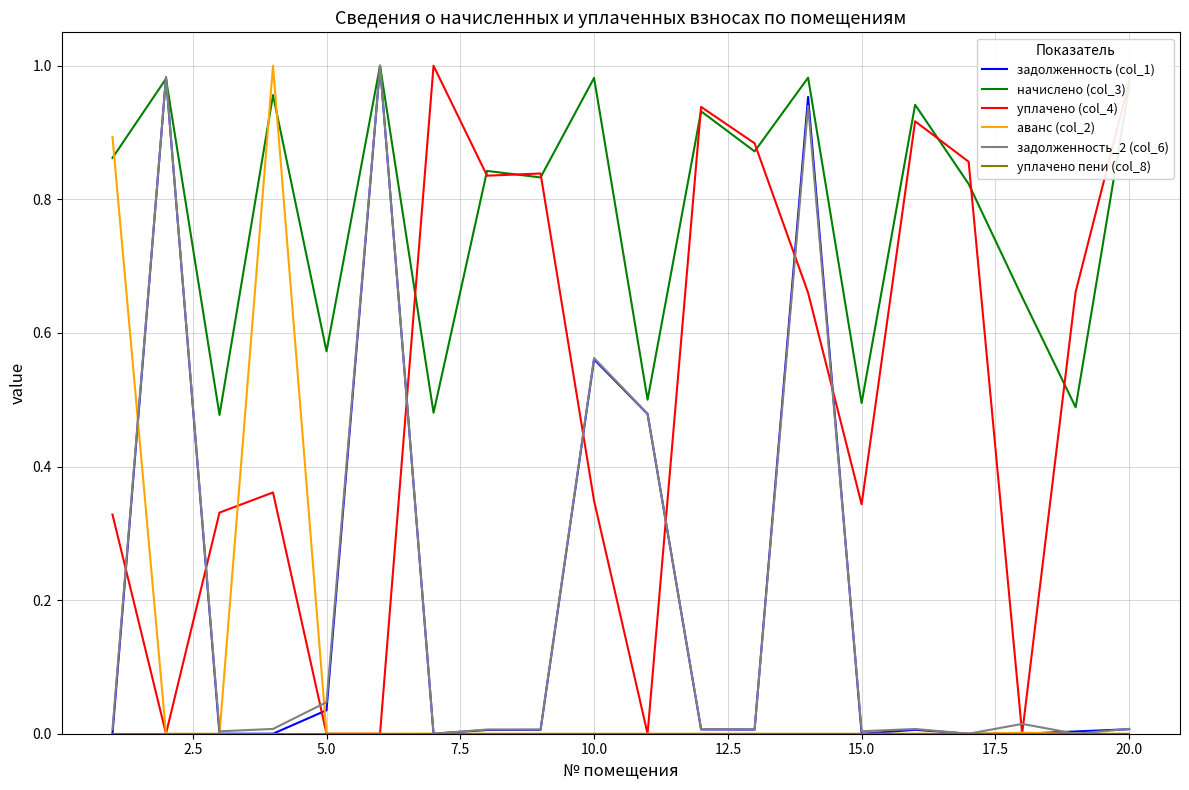

How many times do начислено (col_3) and аванс (col_2) cross each other?

3